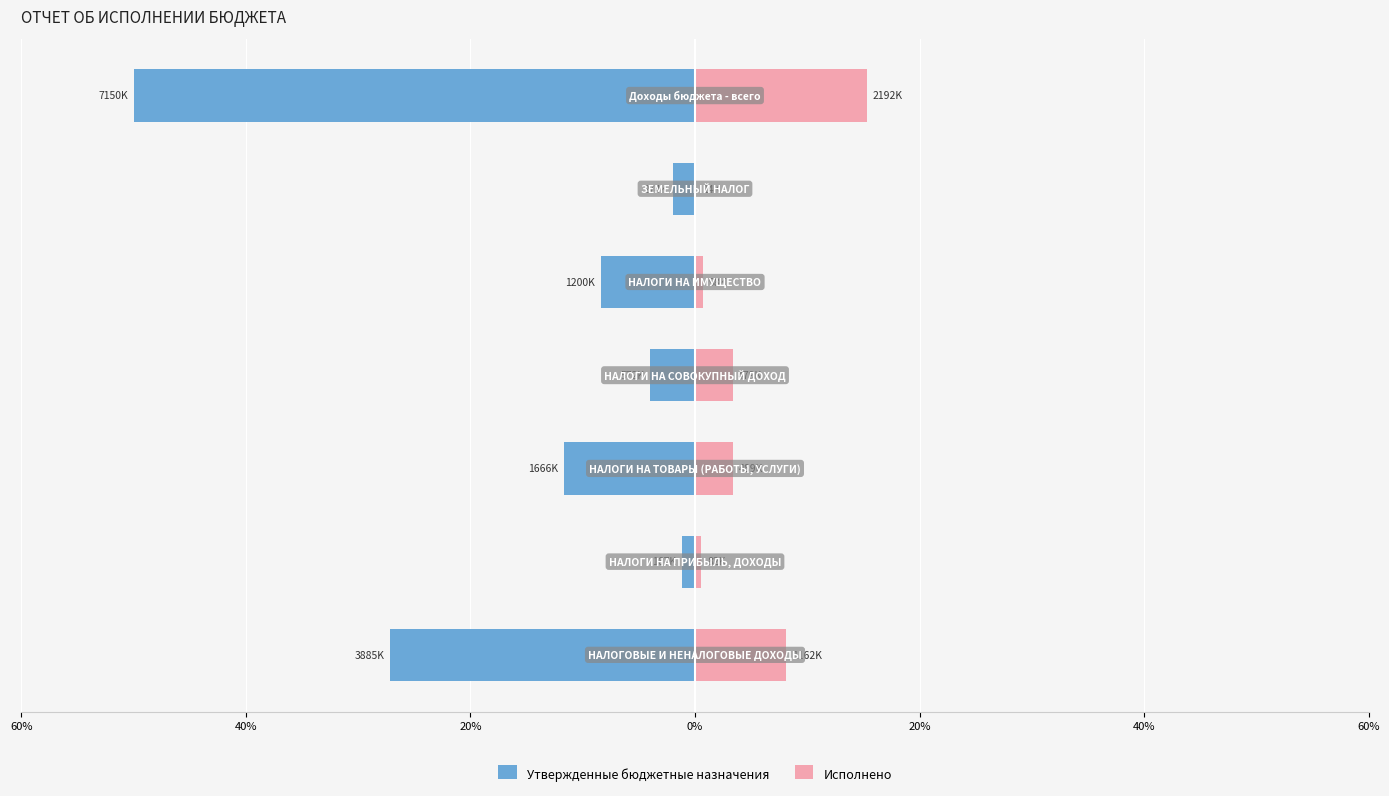

How many bars are there in each group?

2